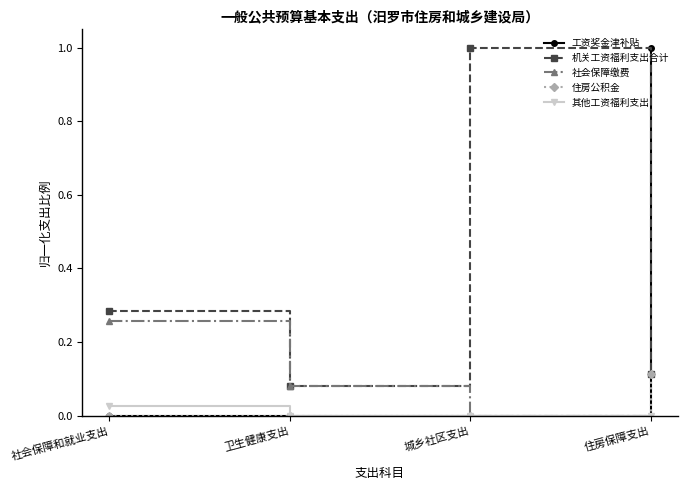

True or false: 机关工资福利支出合计 and 其他工资福利支出 intersect in this chart.

False